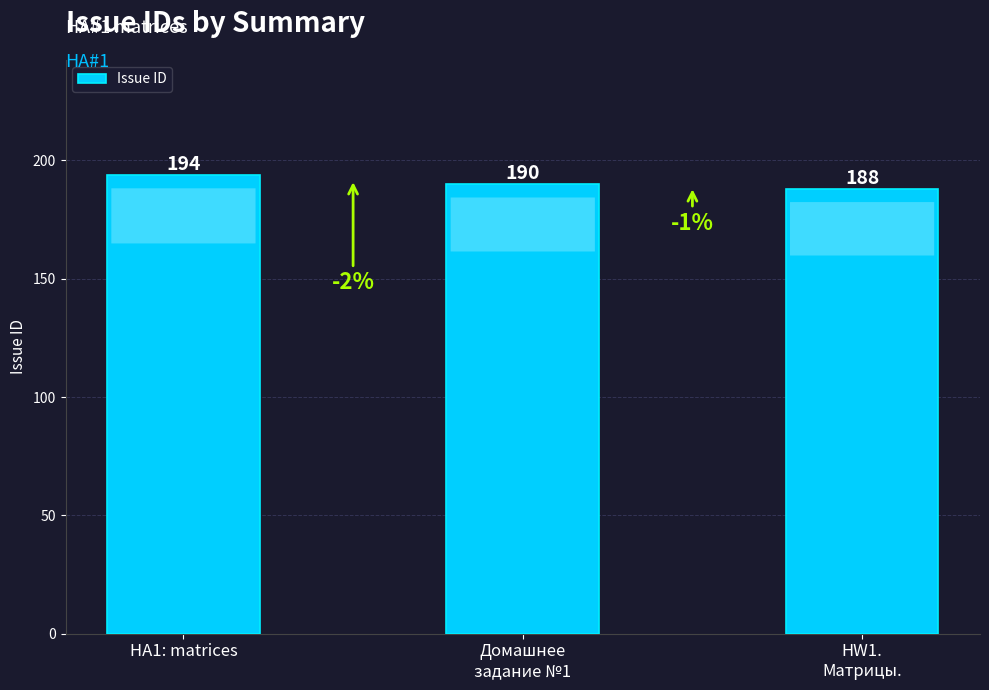

What is the greatest value displayed?

194